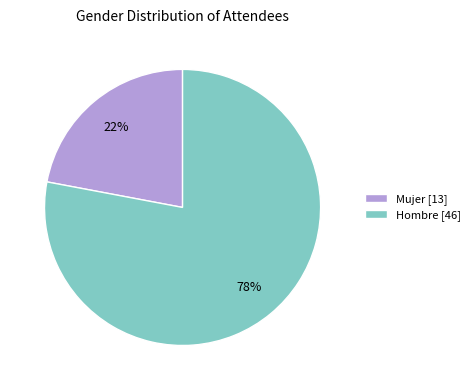

What percentage is the Mujer slice, to the nearest percent?

22%